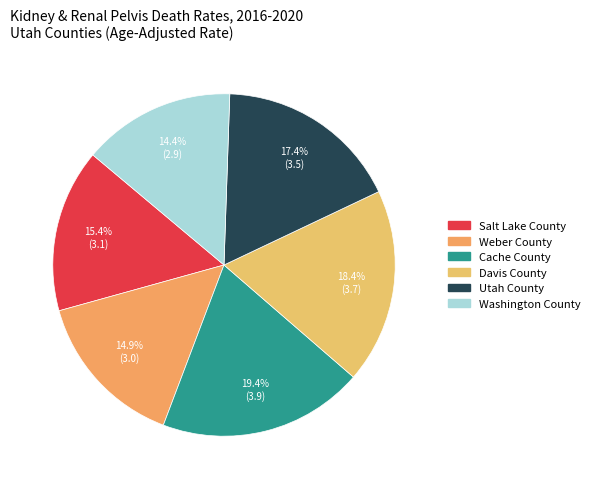

True or false: Weber County accounts for 23% of the total.

False